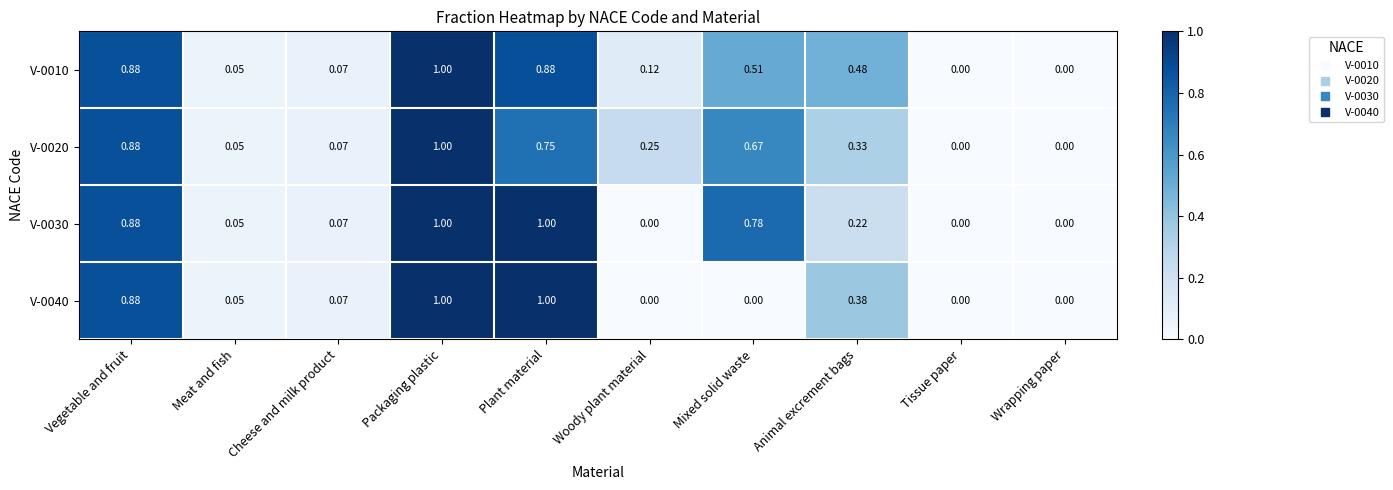

Which category has the highest value in the V-0020 series?

Packaging plastic